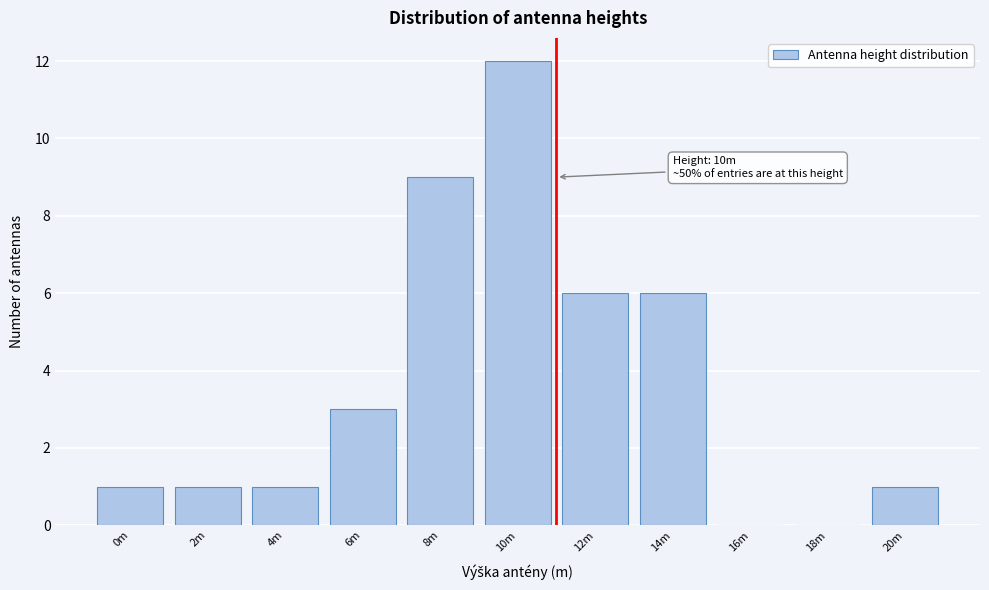

Reading left to right, extract all data points from this chart.

0m=1	2m=1	4m=1	6m=3	8m=9	10m=12	12m=6	14m=6	16m=0	18m=0	20m=1